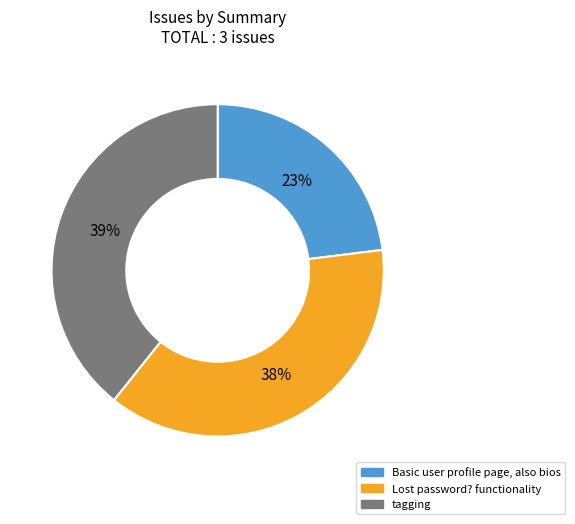

Is Lost password? functionality the majority of the pie?

No